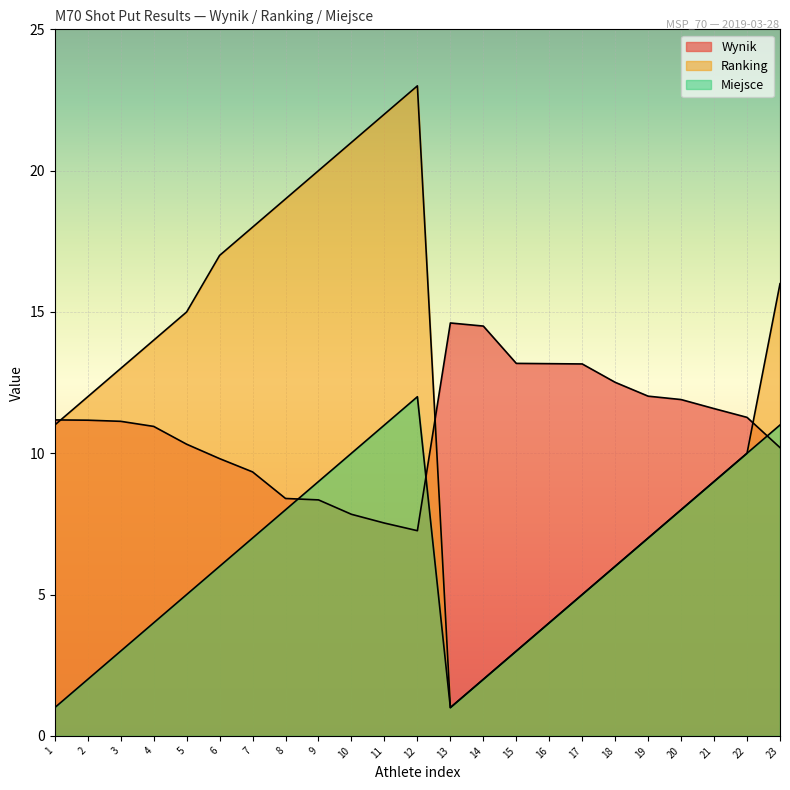

Reading left to right, extract all data points from this chart.

Wynik: 1=11.2	2=11.2	3=11.1	4=10.9	5=10.3	6=9.8	7=9.3	8=8.4	9=8.3	10=7.8	11=7.5	12=7.3	13=14.6	14=14.5	15=13.2	16=13.2	17=13.2	18=12.5	19=12.0	20=11.9	21=11.6	22=11.3	23=10.2
Ranking: 1=11.0	2=12.0	3=13.0	4=14.0	5=15.0	6=17.0	7=18.0	8=19.0	9=20.0	10=21.0	11=22.0	12=23.0	13=1.0	14=2.0	15=3.0	16=4.0	17=5.0	18=6.0	19=7.0	20=8.0	21=9.0	22=10.0	23=16.0
Miejsce: 1=1.0	2=2.0	3=3.0	4=4.0	5=5.0	6=6.0	7=7.0	8=8.0	9=9.0	10=10.0	11=11.0	12=12.0	13=1.0	14=2.0	15=3.0	16=4.0	17=5.0	18=6.0	19=7.0	20=8.0	21=9.0	22=10.0	23=11.0